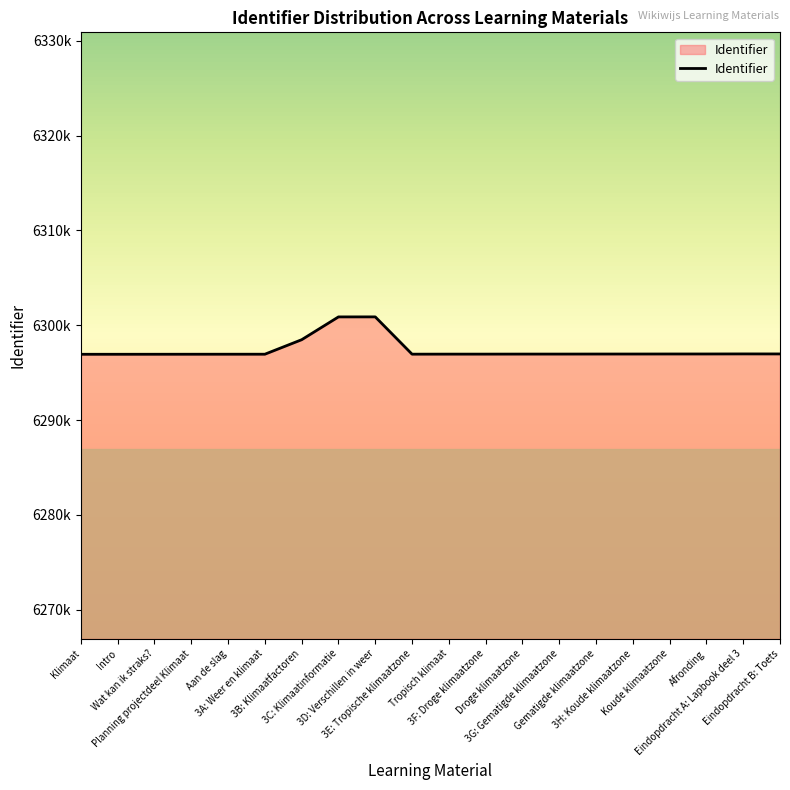

Is this an area chart (filled region under the line)?

Yes